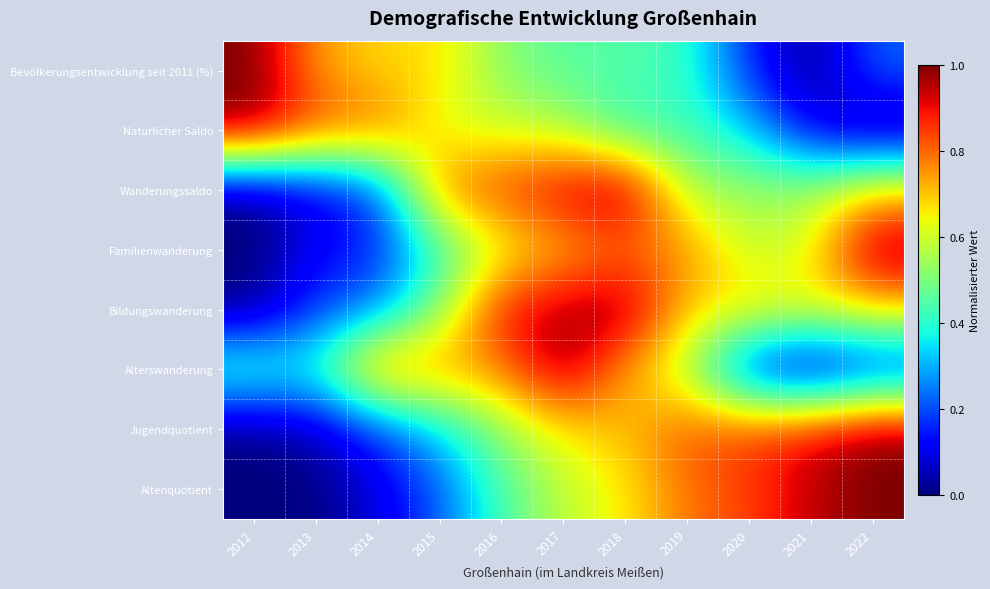

At 2021, list the series in order from largest to smallest.

Altenquotient, Jugendquotient, Bildungswanderung, Familienwanderung, Wanderungssaldo, Natürlicher Saldo, Bevölkerungsentwicklung seit 2011 (%), Alterswanderung